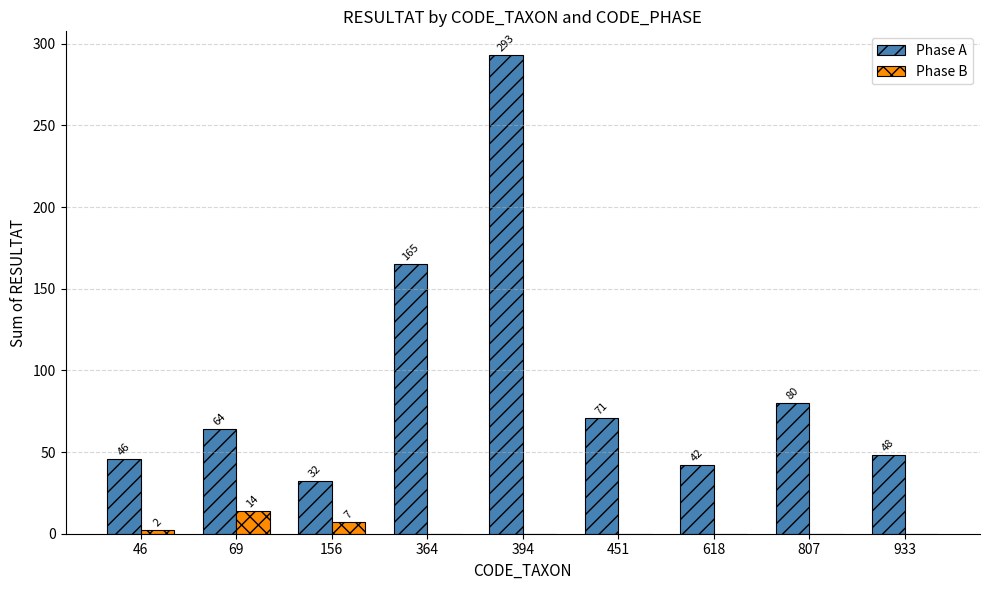

What is the sum of all Phase A values?

841